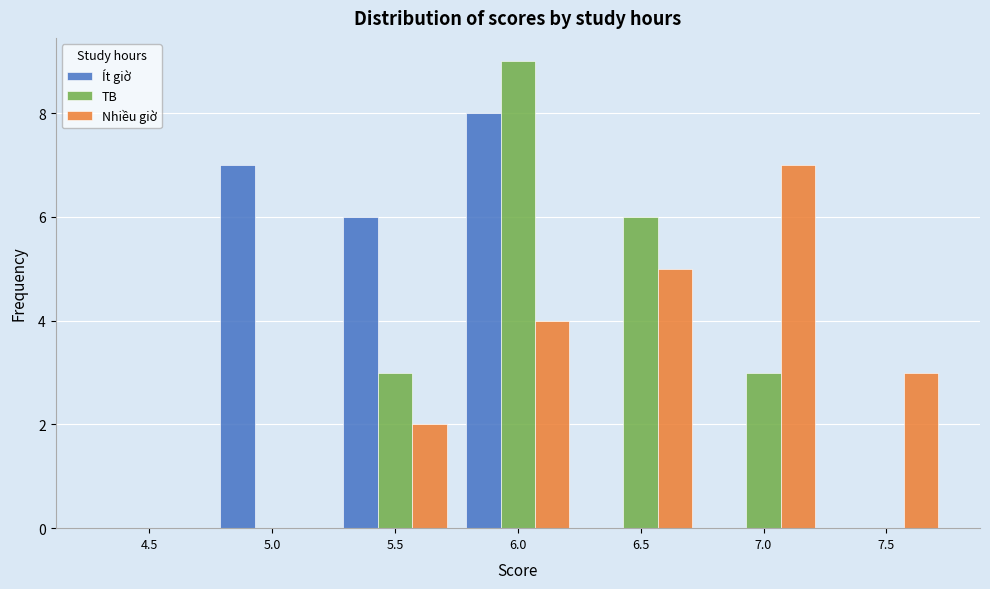

Reading left to right, extract all data points from this chart.

Ít giờ: 4.5=0	5.0=7	5.5=6	6.0=8	6.5=0	7.0=0	7.5=0
TB: 4.5=0	5.0=0	5.5=3	6.0=9	6.5=6	7.0=3	7.5=0
Nhiều giờ: 4.5=0	5.0=0	5.5=2	6.0=4	6.5=5	7.0=7	7.5=3